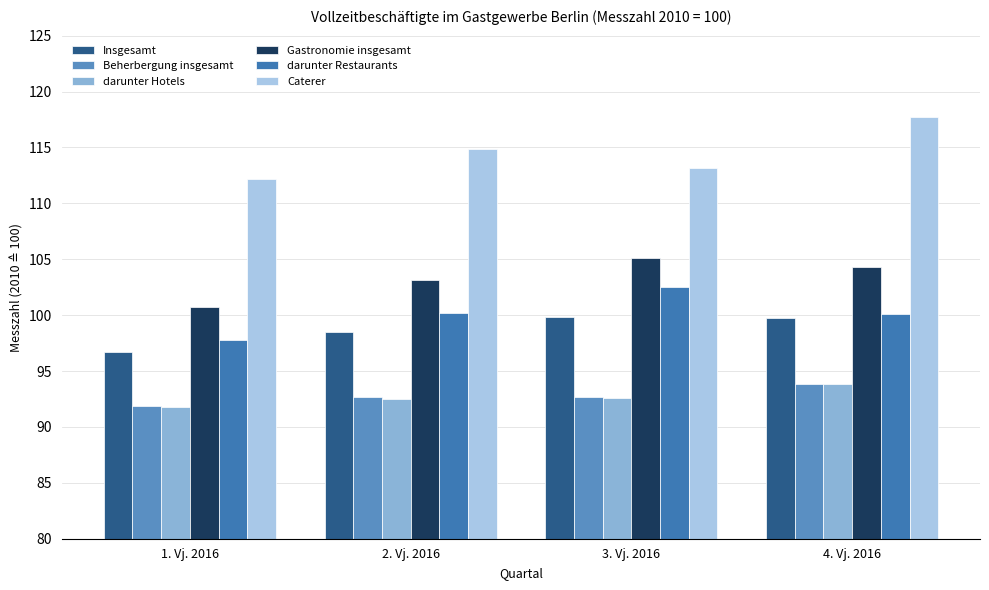

Count the number of categories in the chart.

4